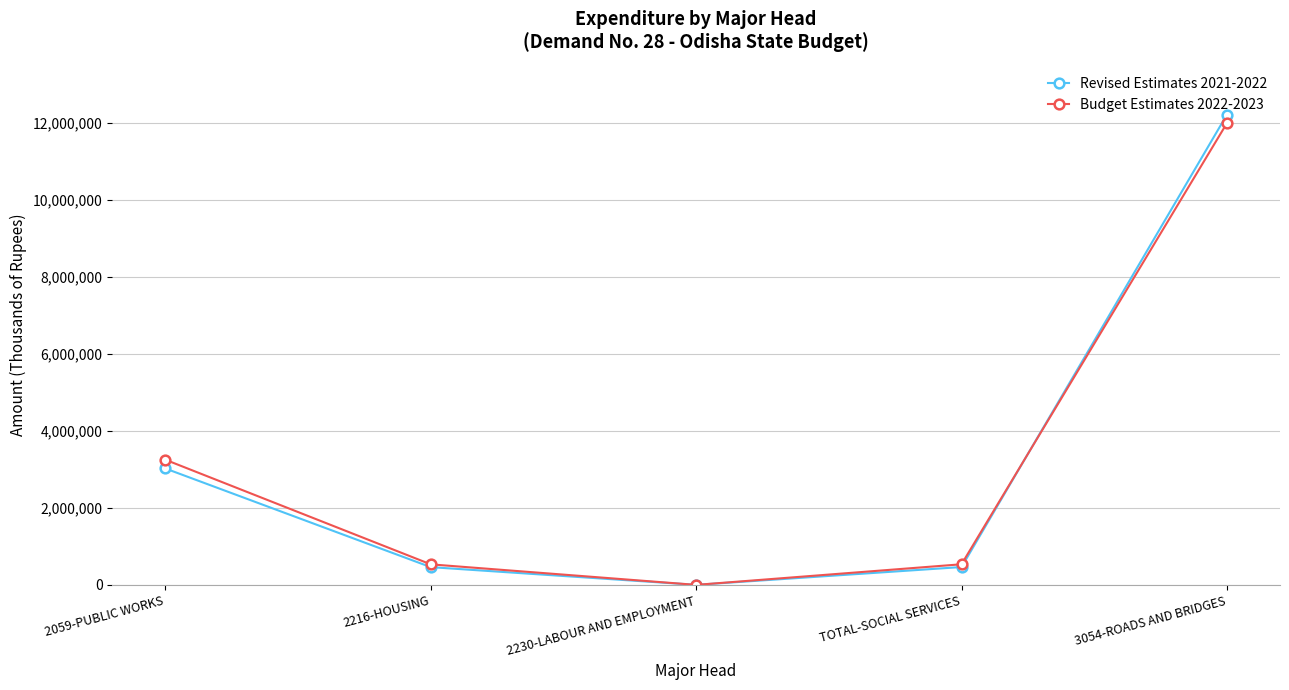

Which series changed the most between TOTAL-SOCIAL SERVICES and 3054-ROADS AND BRIDGES?

Revised Estimates 2021-2022